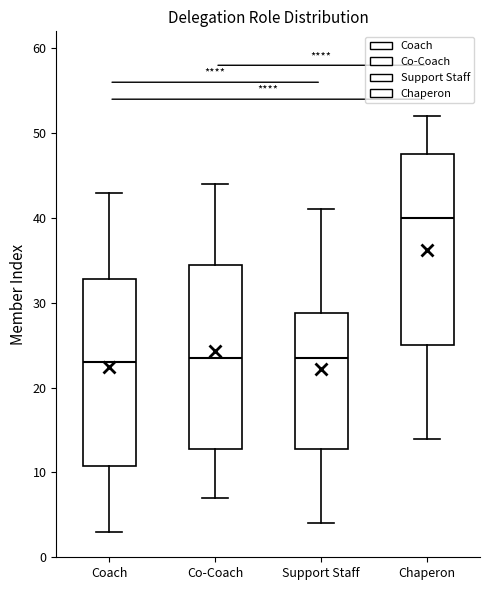

Reading left to right, transcribe this box plot: for each box, give where its median line is, the range the box spans, and where its two whiskers end, as read against the y-axis. The values are not printed on the chart, so give them approximately, as read against the axis.

Coach: median 23, box 11 to 33, whiskers 3 to 43
Co-Coach: median 24, box 13 to 35, whiskers 7 to 44
Support Staff: median 24, box 13 to 29, whiskers 4 to 41
Chaperon: median 40, box 25 to 48, whiskers 14 to 52